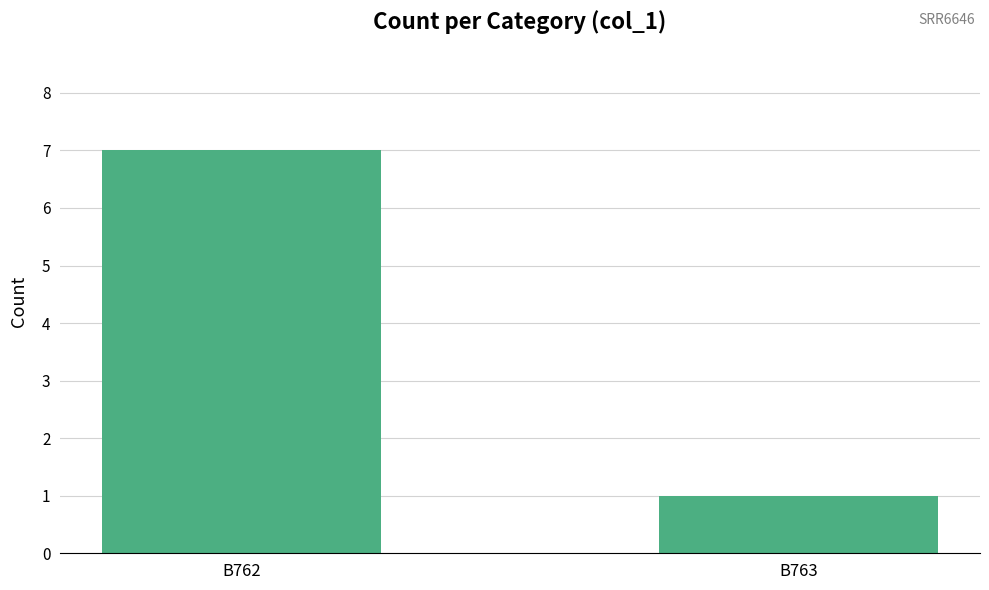

What is the value of the 2nd bar from the left?

1